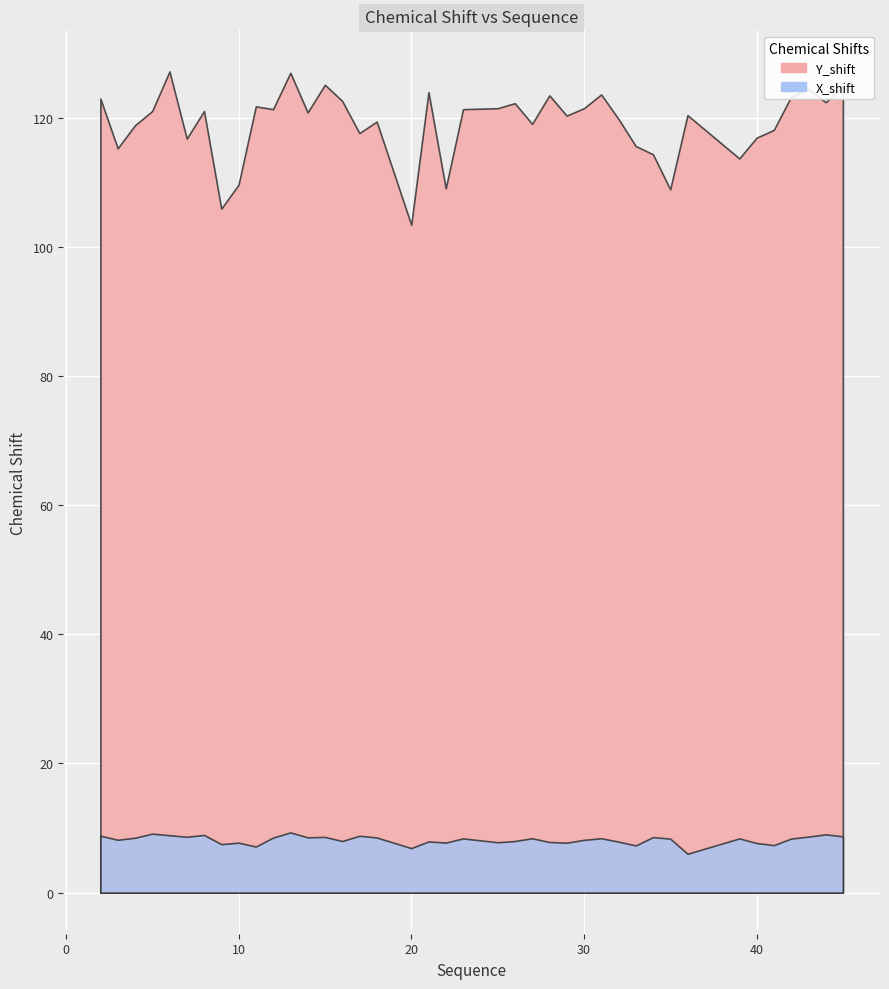

Which series has the largest total across all categories?

Y_shift